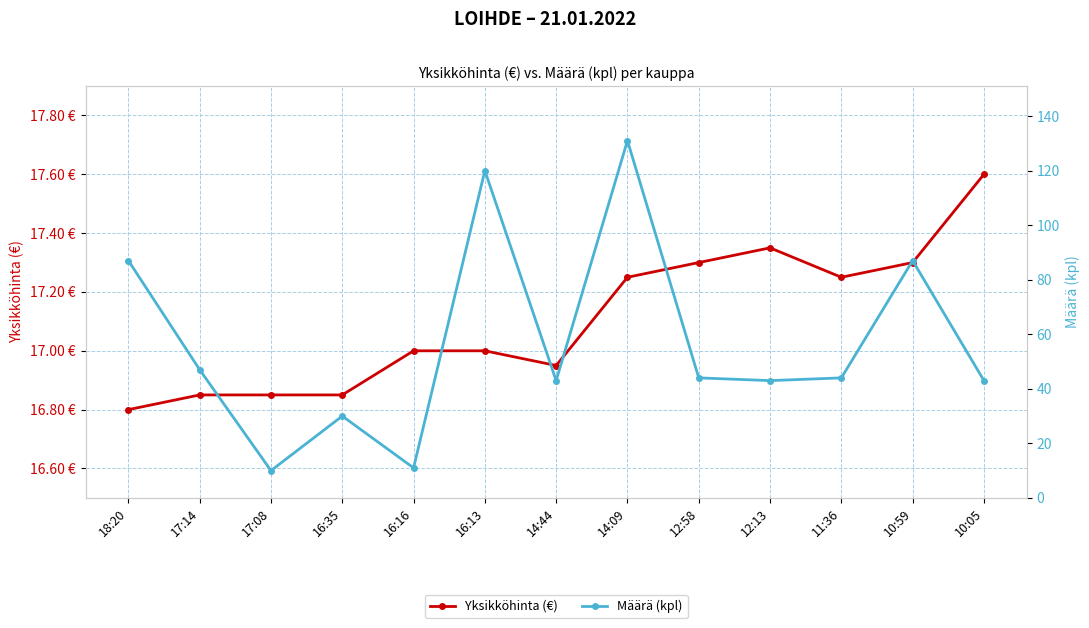

What is the spread (max minus min) of values at 12:13?

25.6